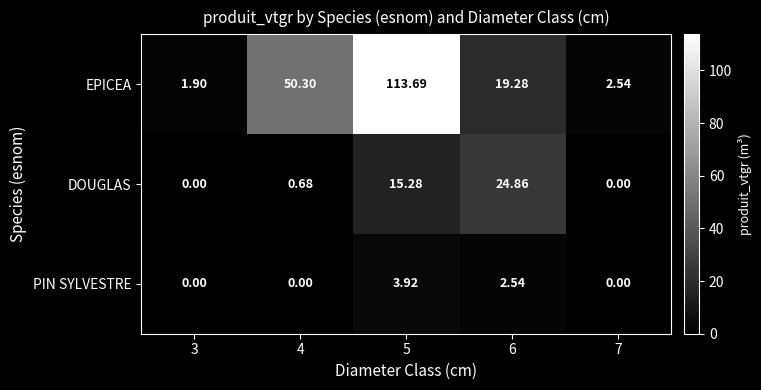

List the series in order of their peak value, highest first.

EPICEA, DOUGLAS, PIN SYLVESTRE